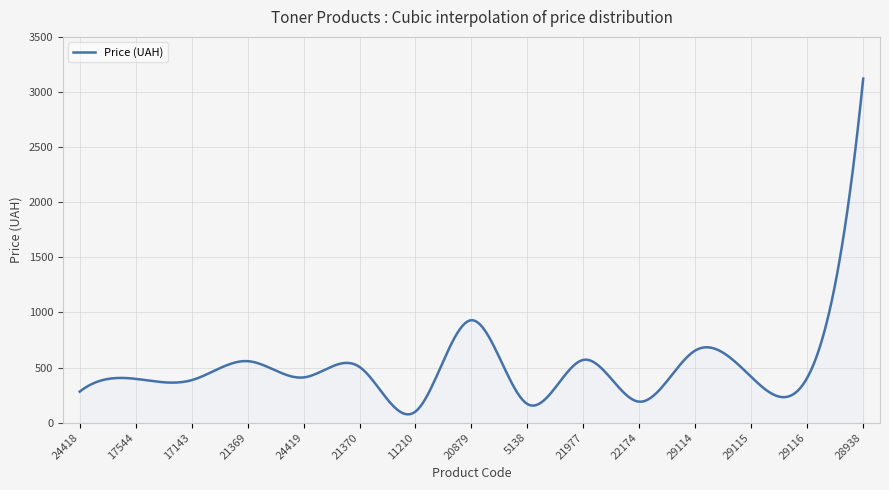

What is the maximum value shown in the chart?

3121.7